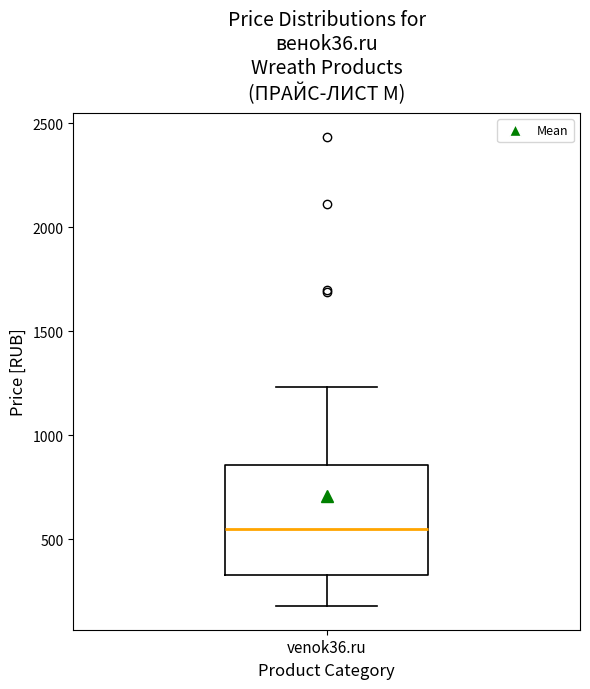

Read this box plot against the y-axis: the position of the median line, the range covered by the box, and the ends of both whiskers. The values are not printed on the chart, so give them approximately, as read against the axis.

median 550, box 350 to 850, whiskers 200 to 1250